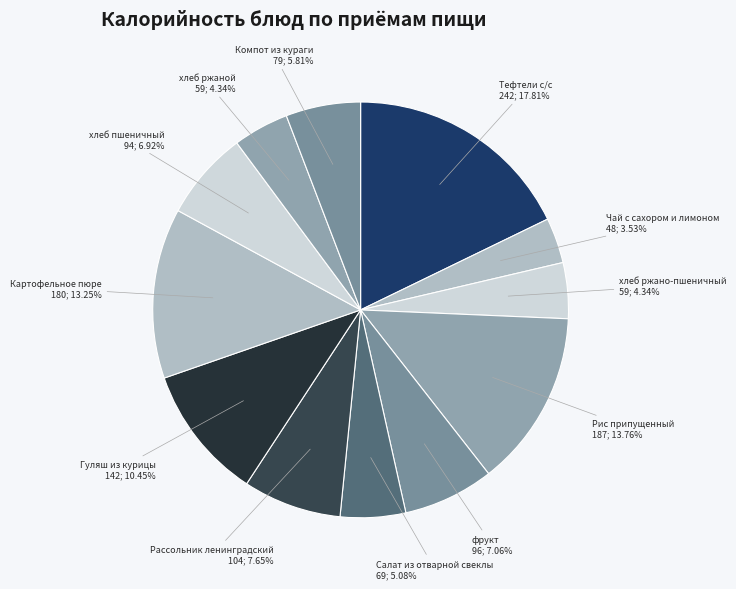

Which category has the biggest portion of the pie?

Тефтели с/с